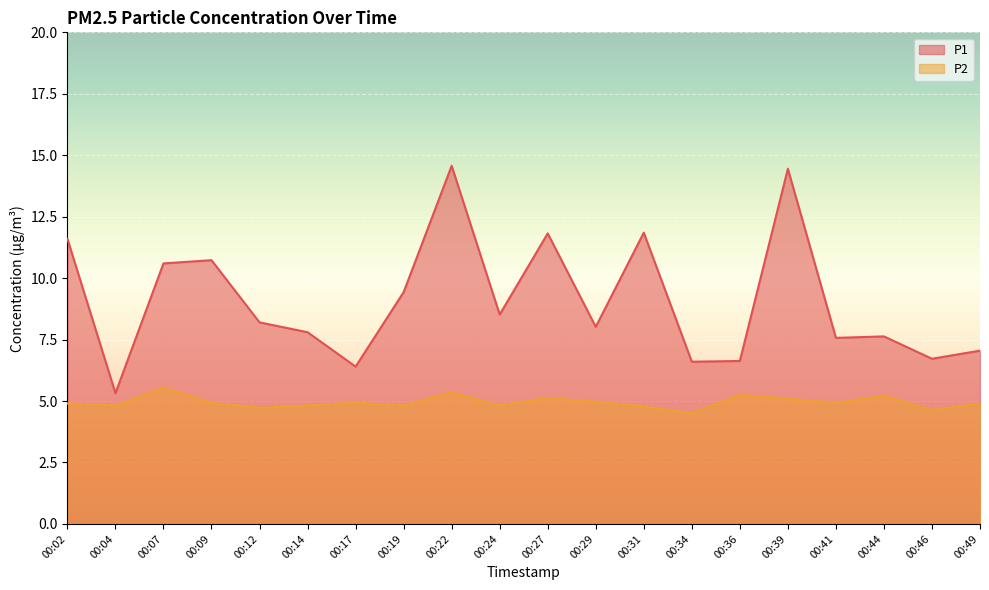

What is the maximum value for P2?

5.5